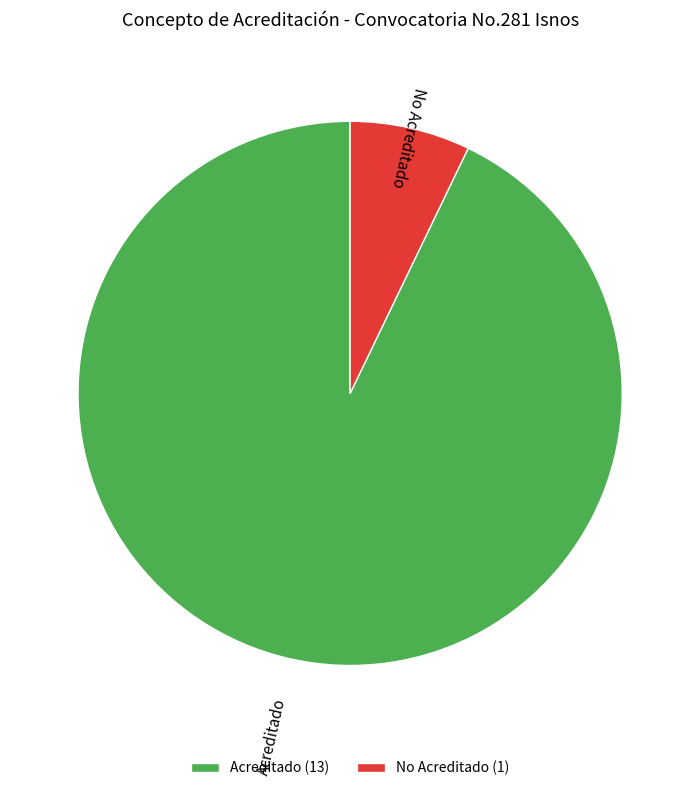

Is the sum of Acreditado and No Acreditado greater than half?

Yes